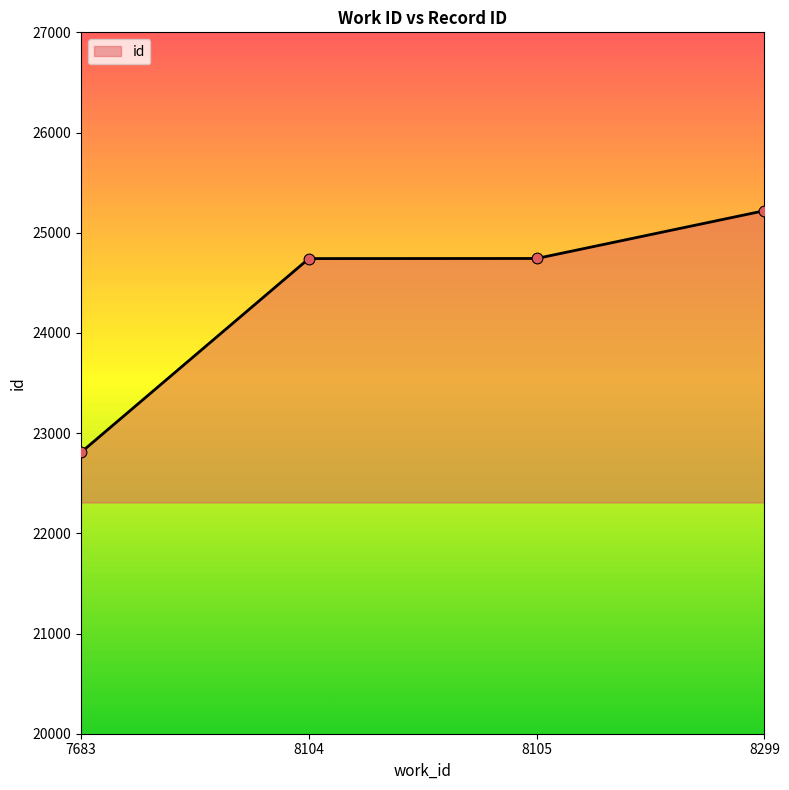

Approximately how many times larger is the value at 8105 compared to 7683?

1.1